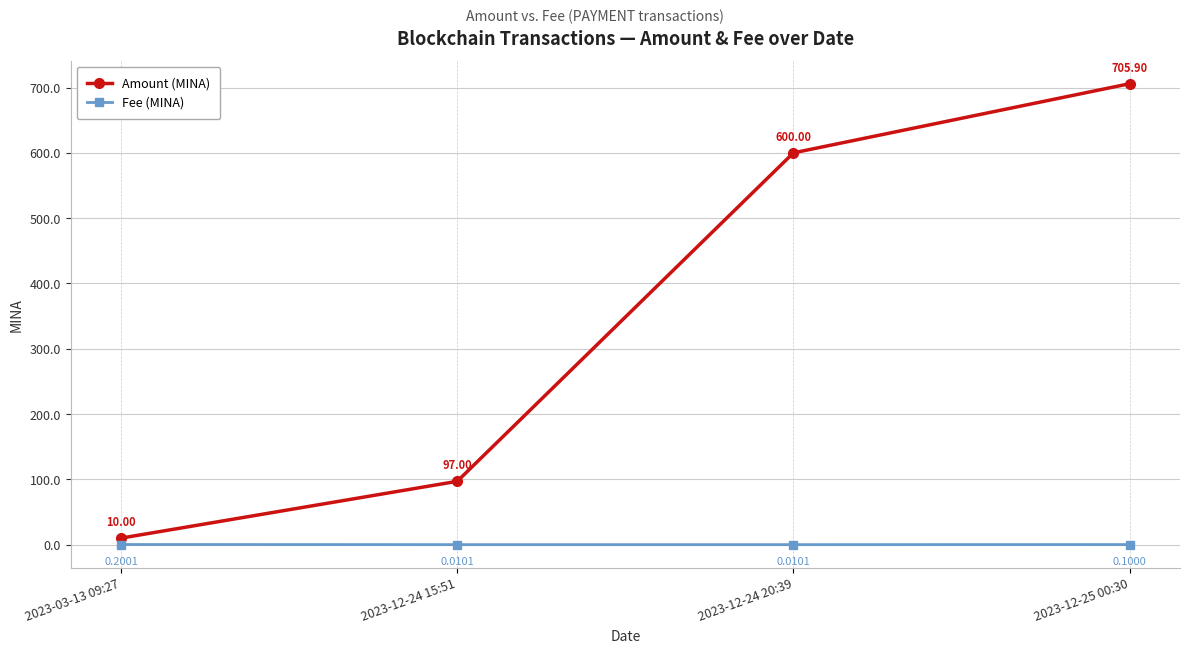

Which series has the largest total across all categories?

Amount (MINA)